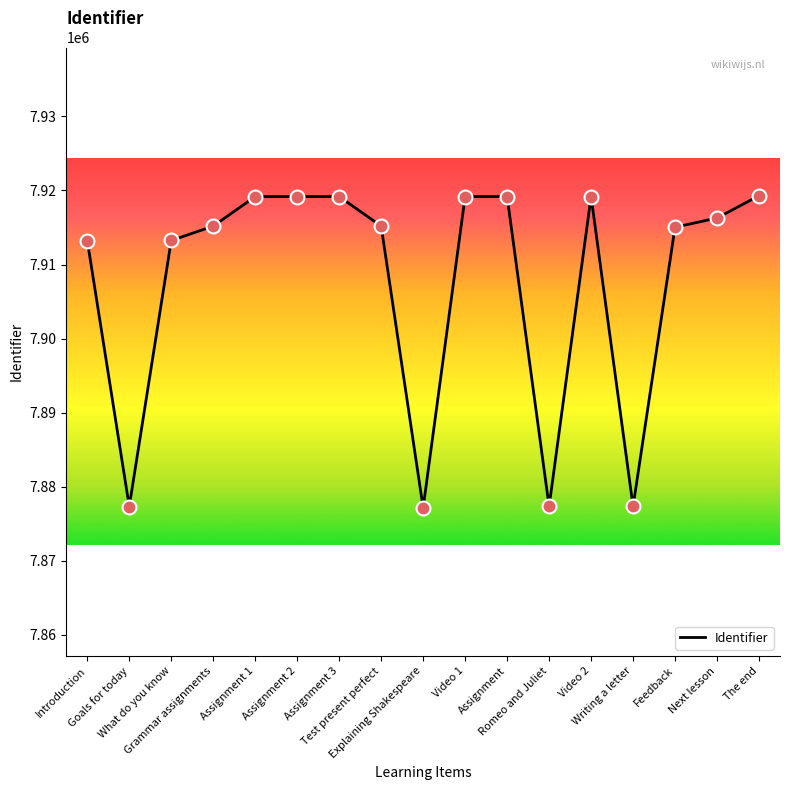

What is the change in value from Video 2 to Writing a letter?

-41835